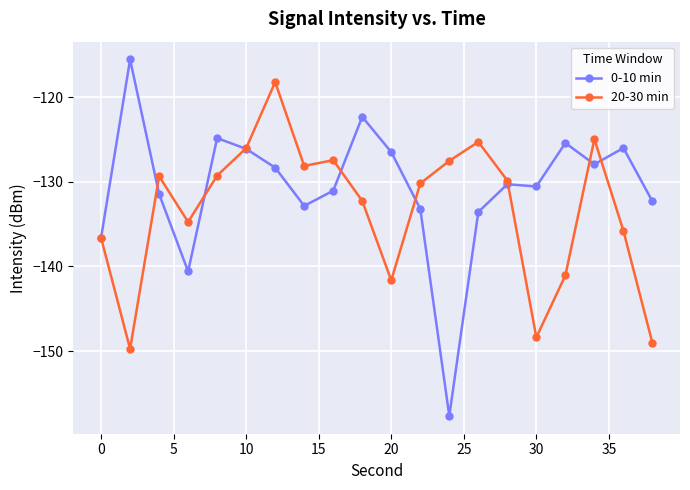

List the series in order of their peak value, highest first.

0-10 min, 20-30 min